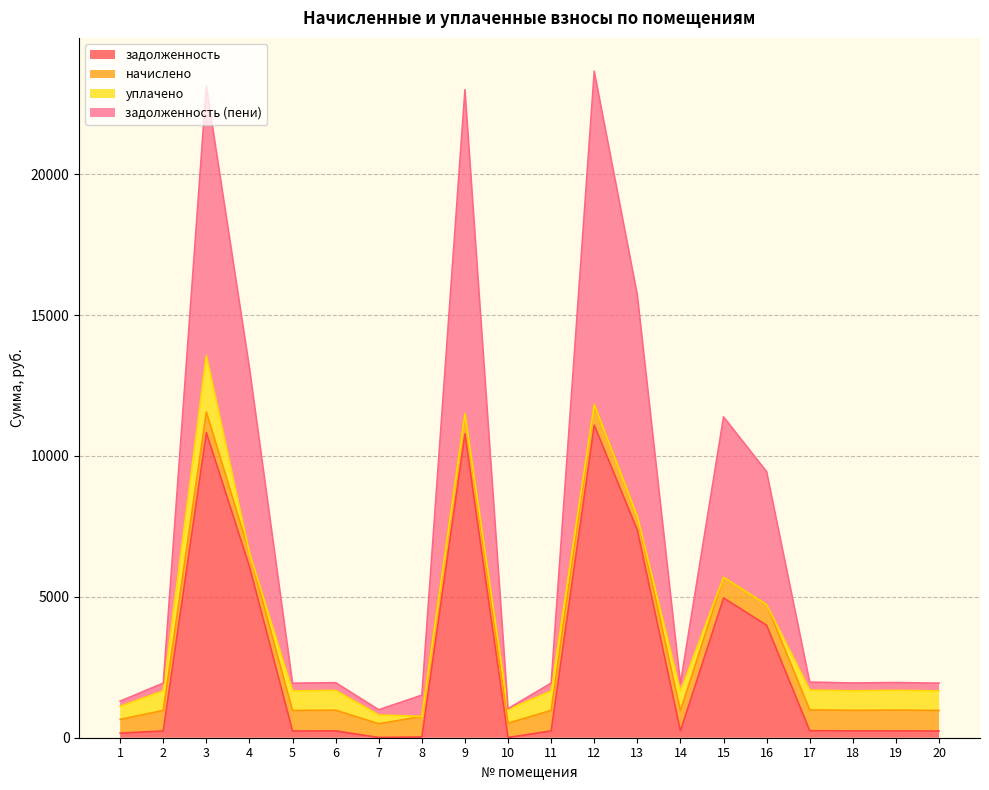

What is the total value across all series at 9?

23000.0